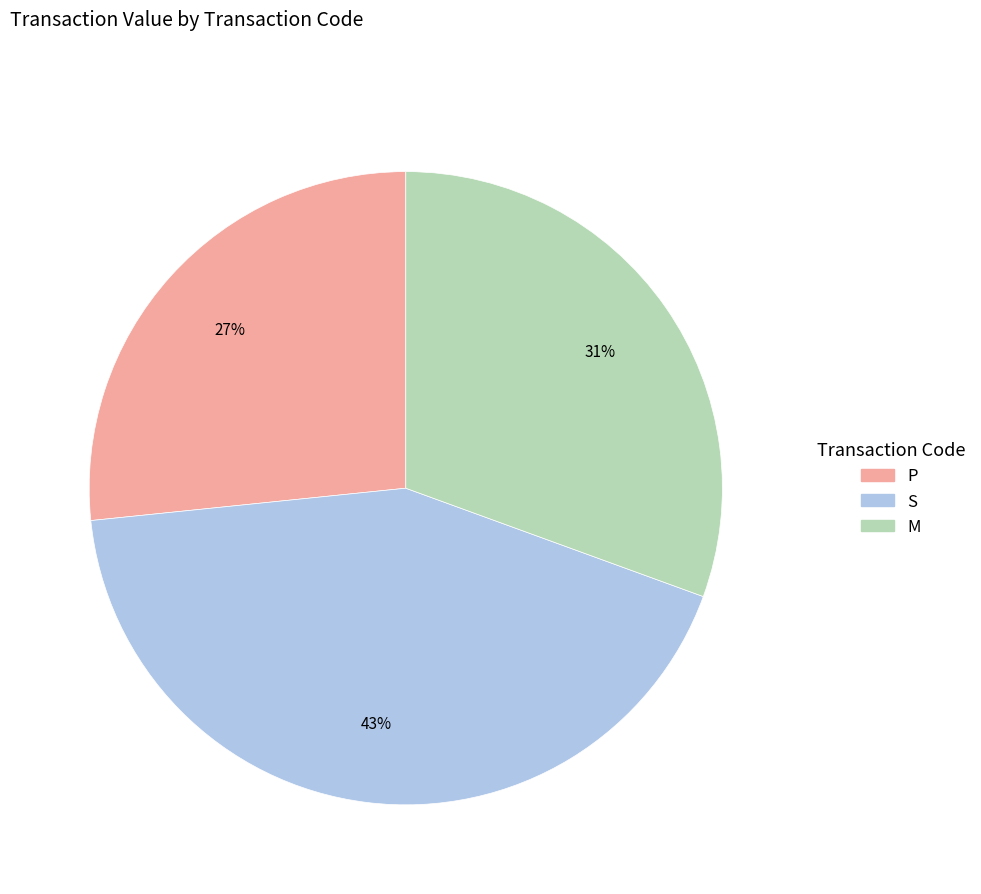

To the nearest percent, what is the difference between the largest and smallest slice percentages?

16%